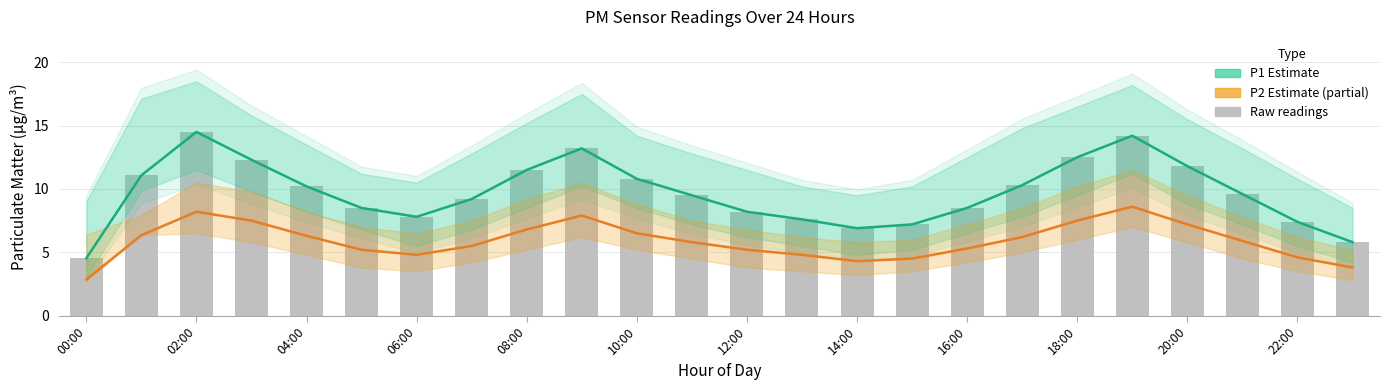

At how many categories does at least one series exceed 4?

24